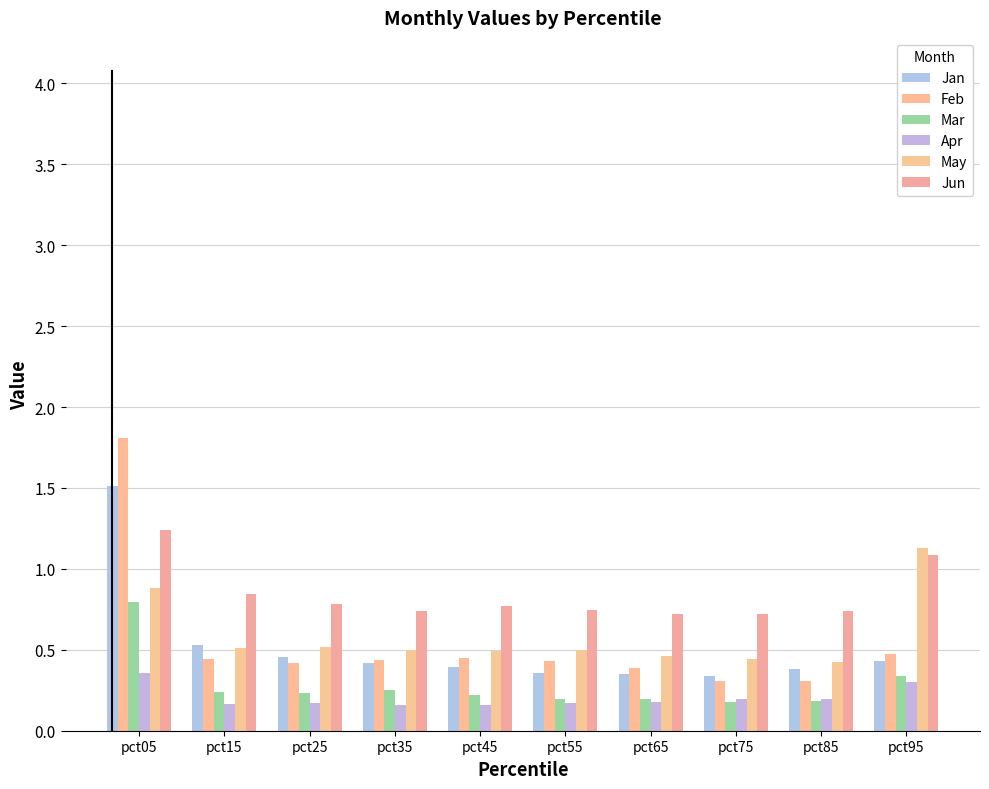

What is the value of the Jan bar at the 1st from the left?

1.5